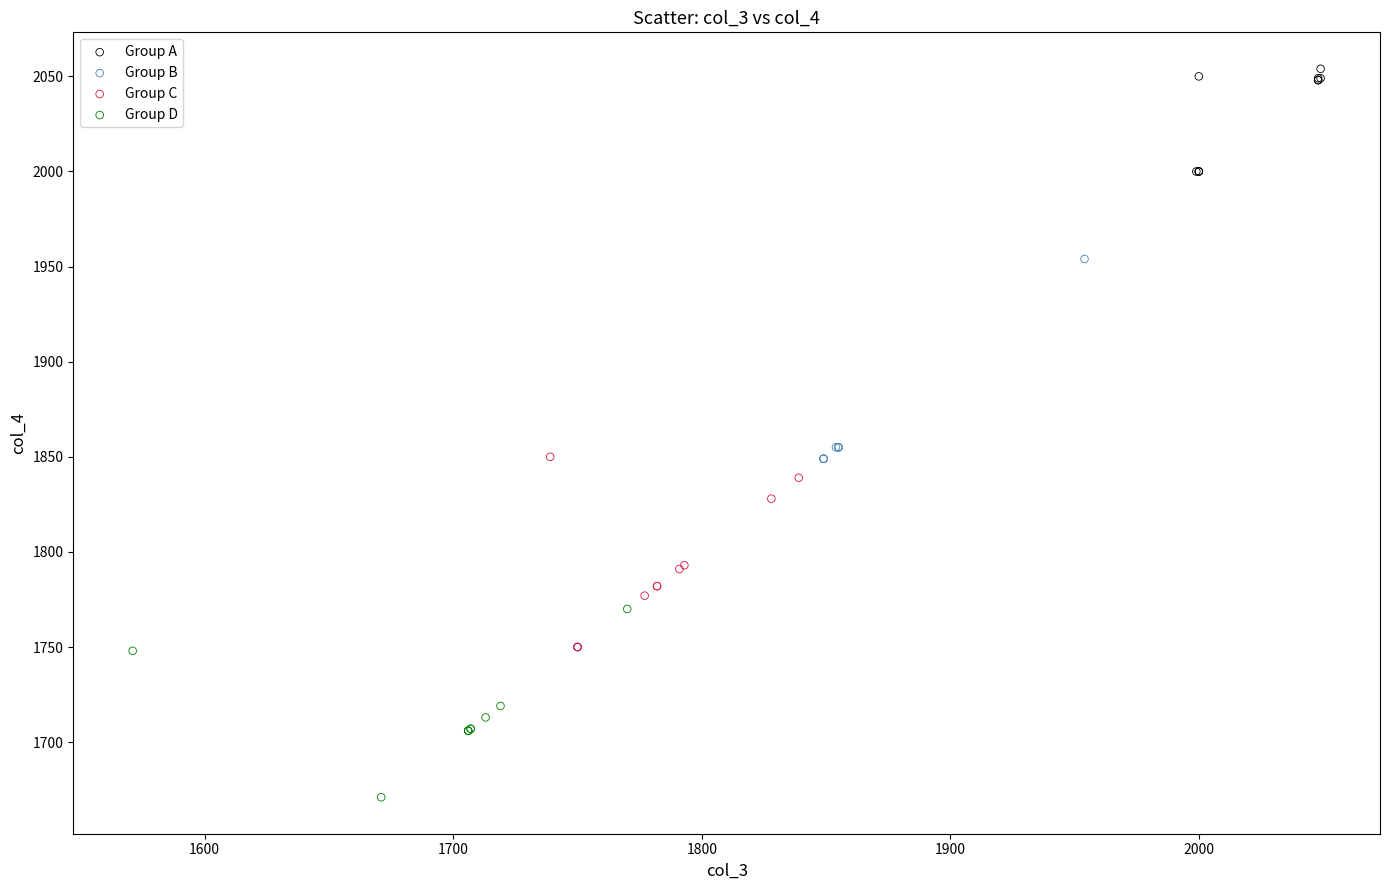

Which series contains the lowest Y value?

Group D